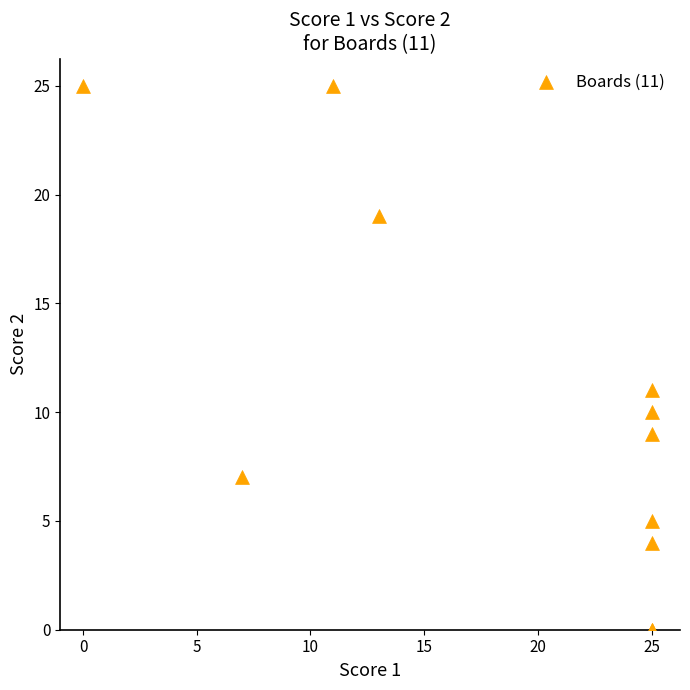

What Y value in the scatter plot is closest to 12?

11